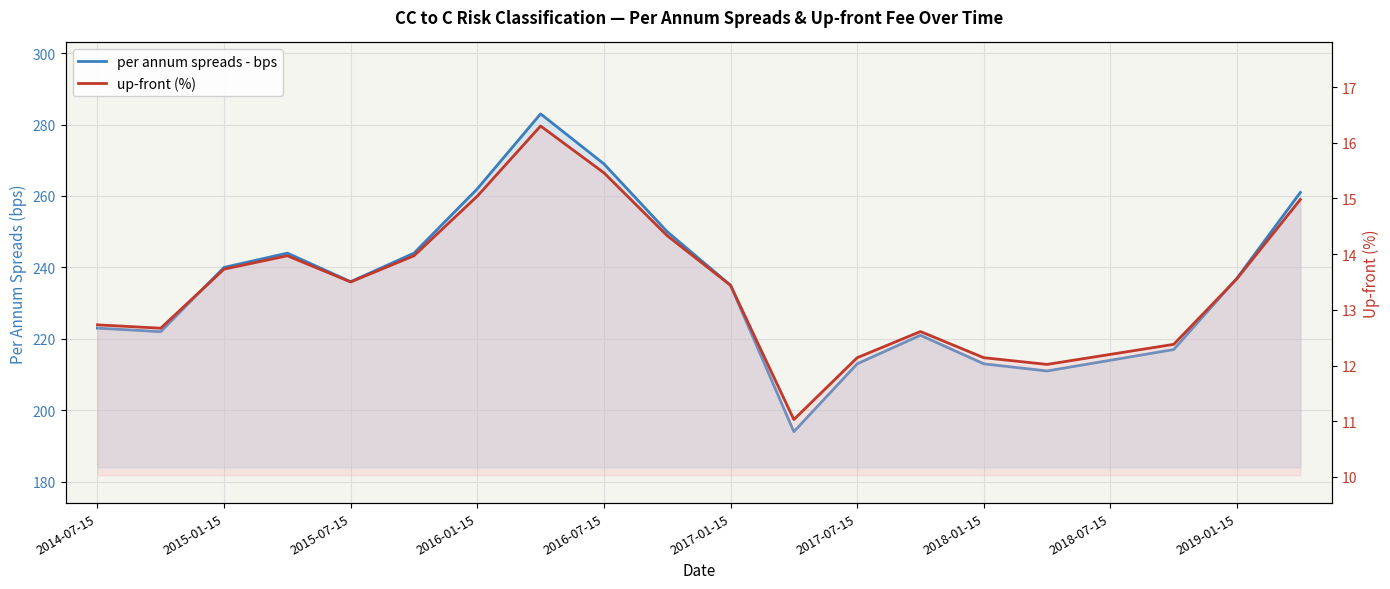

True or false: up-front (%) and per annum spreads - bps intersect in this chart.

False